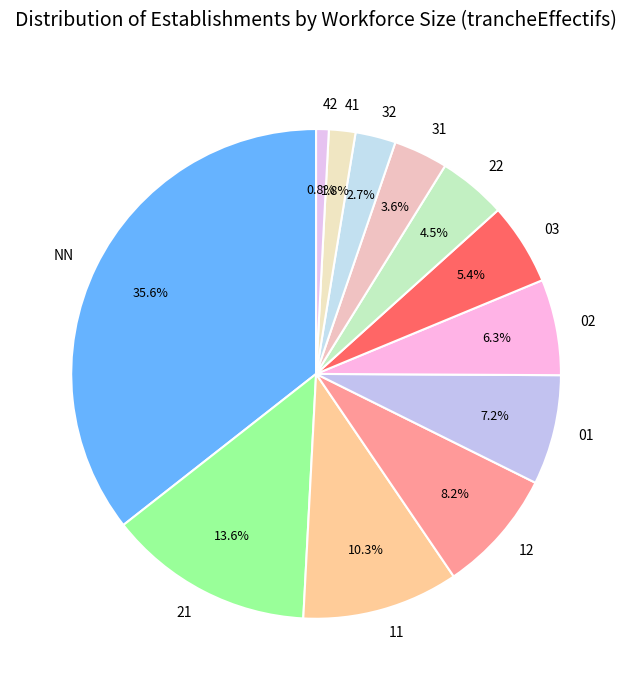

The 12 slice represents 8% of the pie. True or false?

True